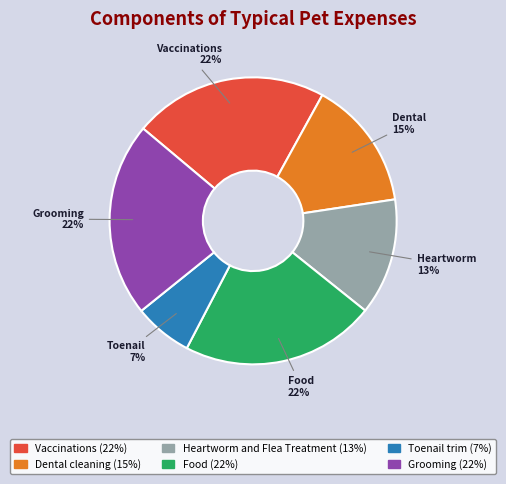

To the nearest percent, what is the average slice percentage?

17%